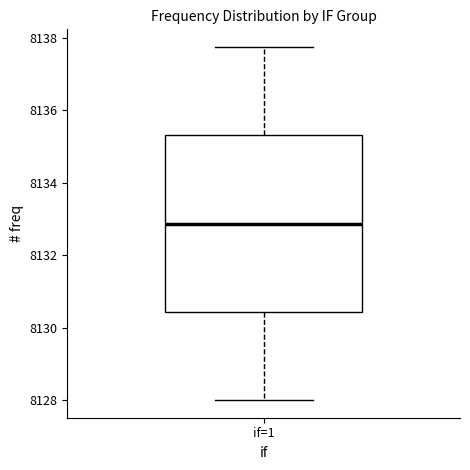

Transcribe this box plot: give where the median line is, the range the box spans, and where the two whiskers end, as read against the y-axis. The values are not printed on the chart, so give them approximately, as read against the axis.

median 8132.8, box 8130.4 to 8135.4, whiskers 8128.0 to 8137.8